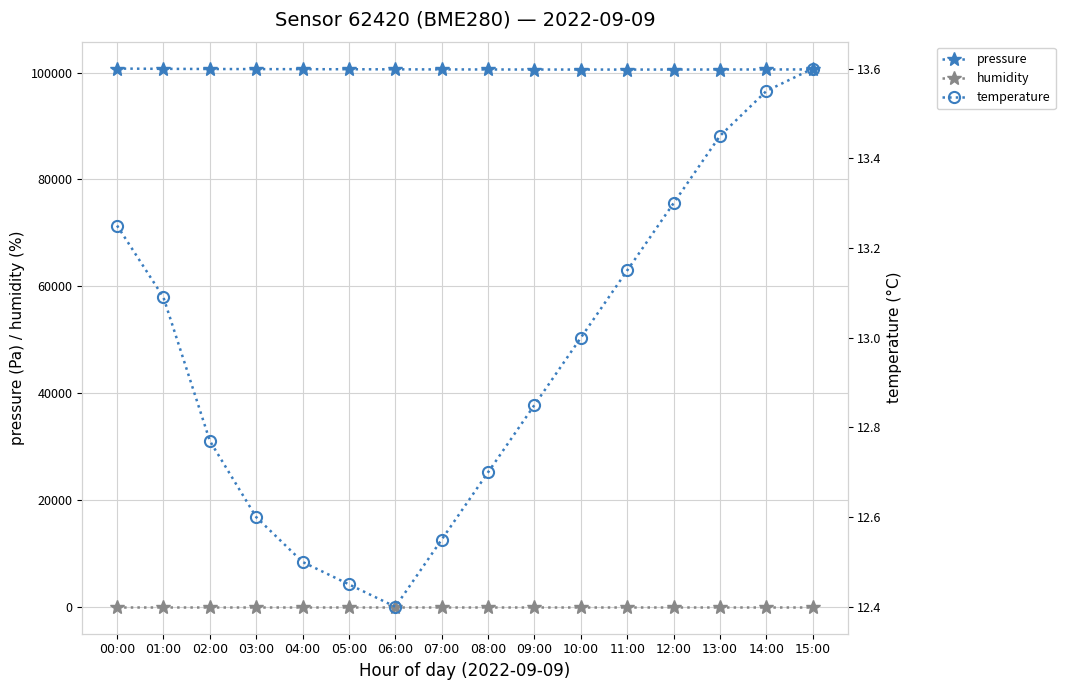

Between 05:00 and 14:00, which is larger?

05:00